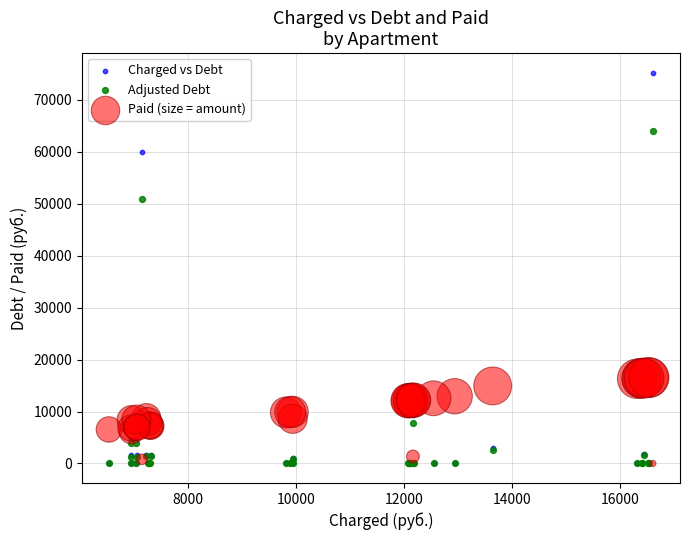

In the Charged vs Debt series, what Y value is closest to 37605?

59914.1